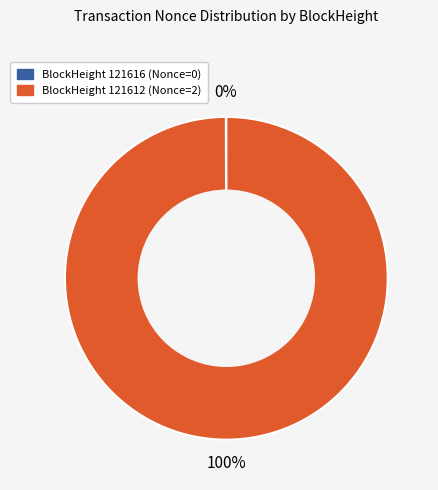

Which slice is the largest?

BlockHeight 121612 (Nonce=2)